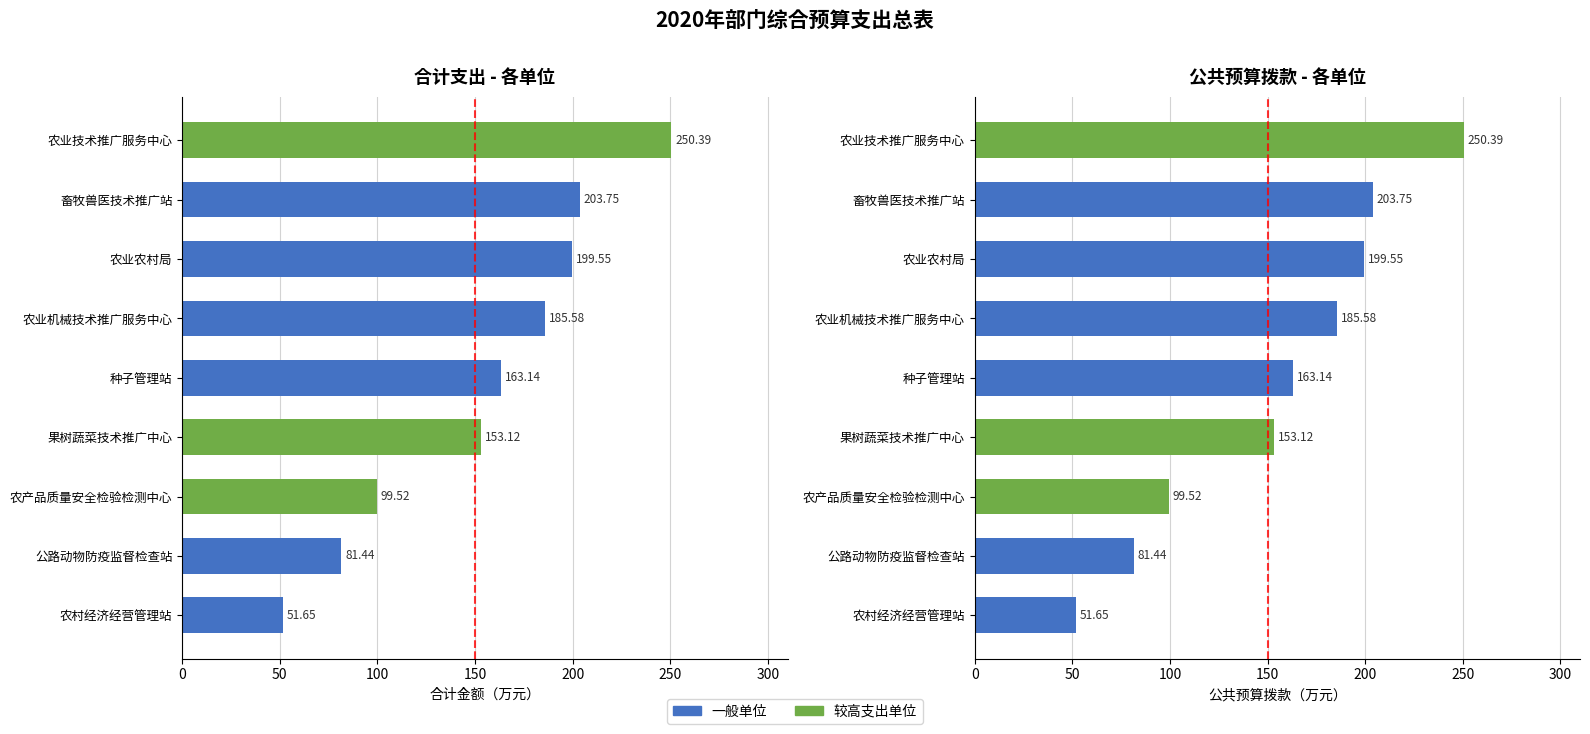

Reading left to right, transcribe all the data shown in this chart.

合计: 51.6	81.4	99.5	153.1	163.1	185.6	199.6	203.8	250.4
公共预算拨款: 51.6	81.4	99.5	153.1	163.1	185.6	199.6	203.8	250.4